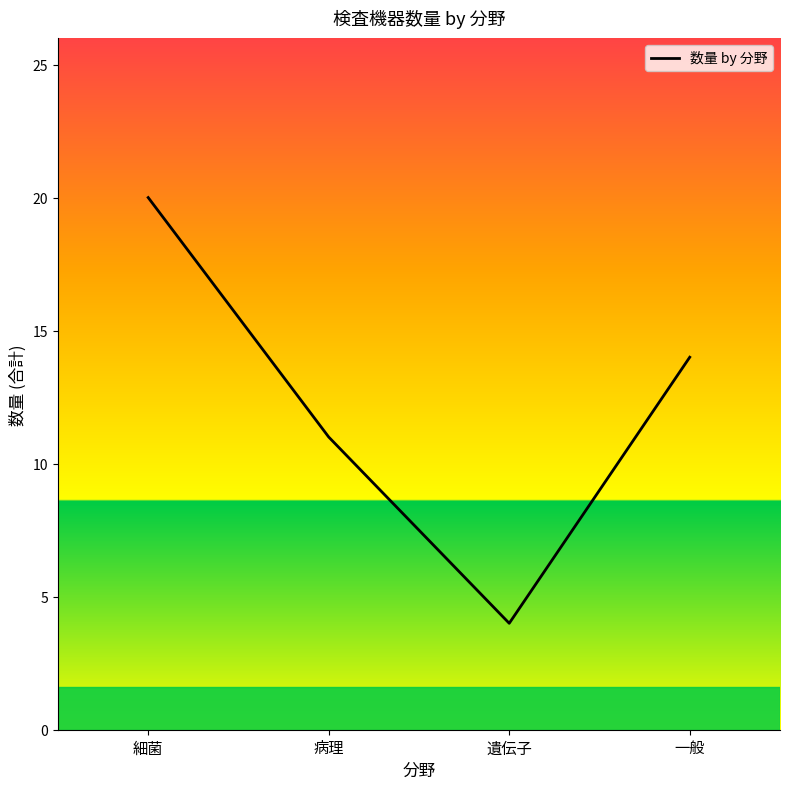

What position from the left is 病理?

2